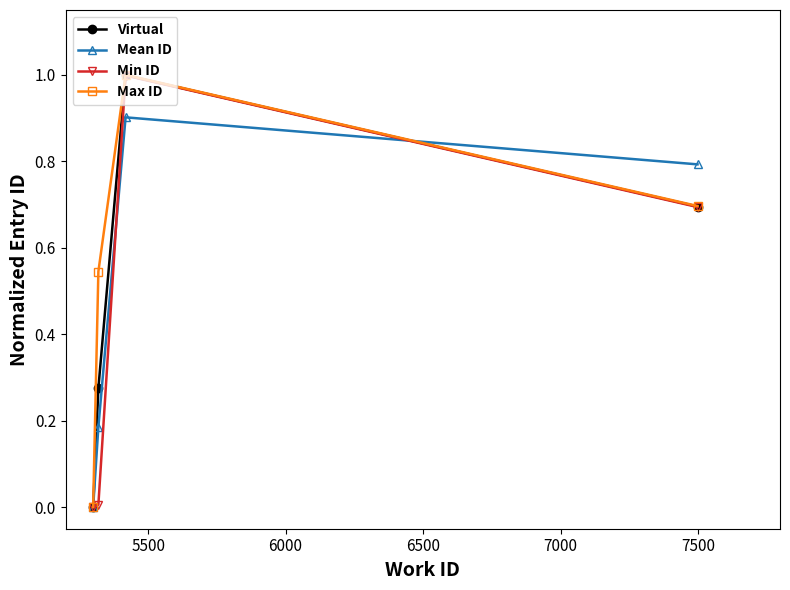

What is the maximum value for Mean ID?

0.9